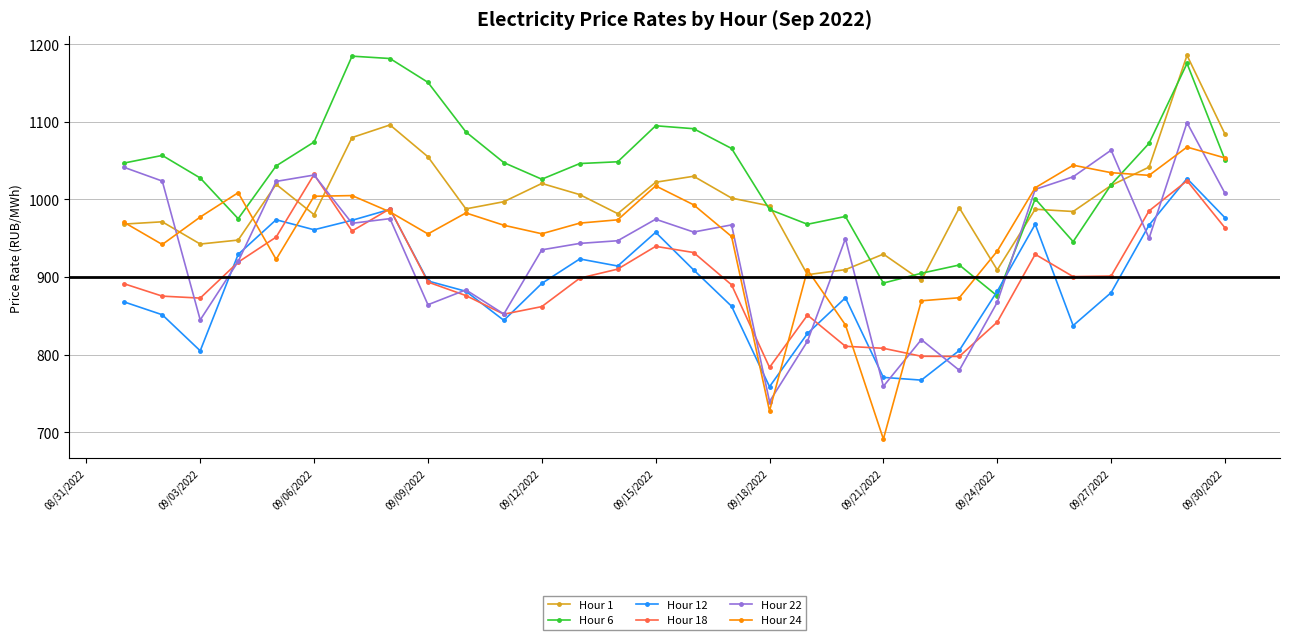

What is the value of the Hour 18 point at the 7th from the left?

959.3